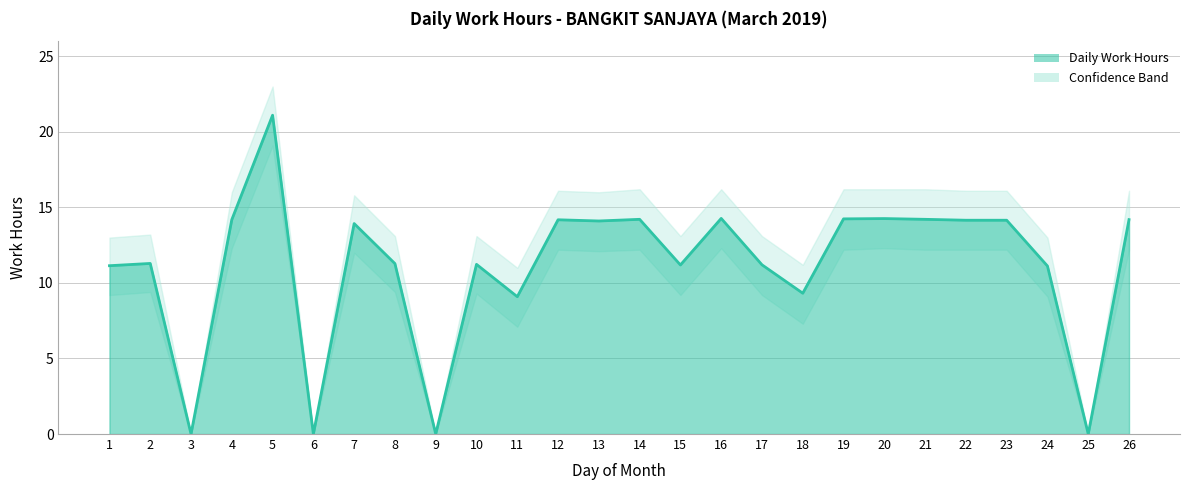

At which label does Lower Bound reach its minimum?

3